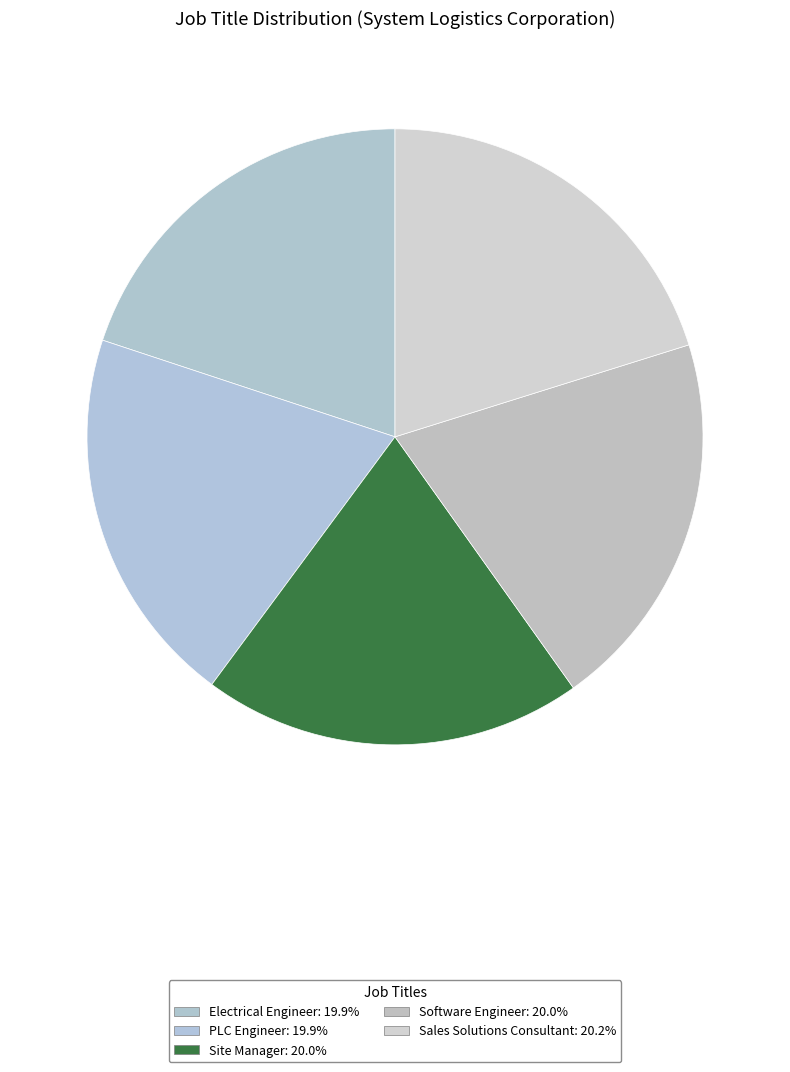

Which category has the smallest portion of the pie?

Electrical Engineer